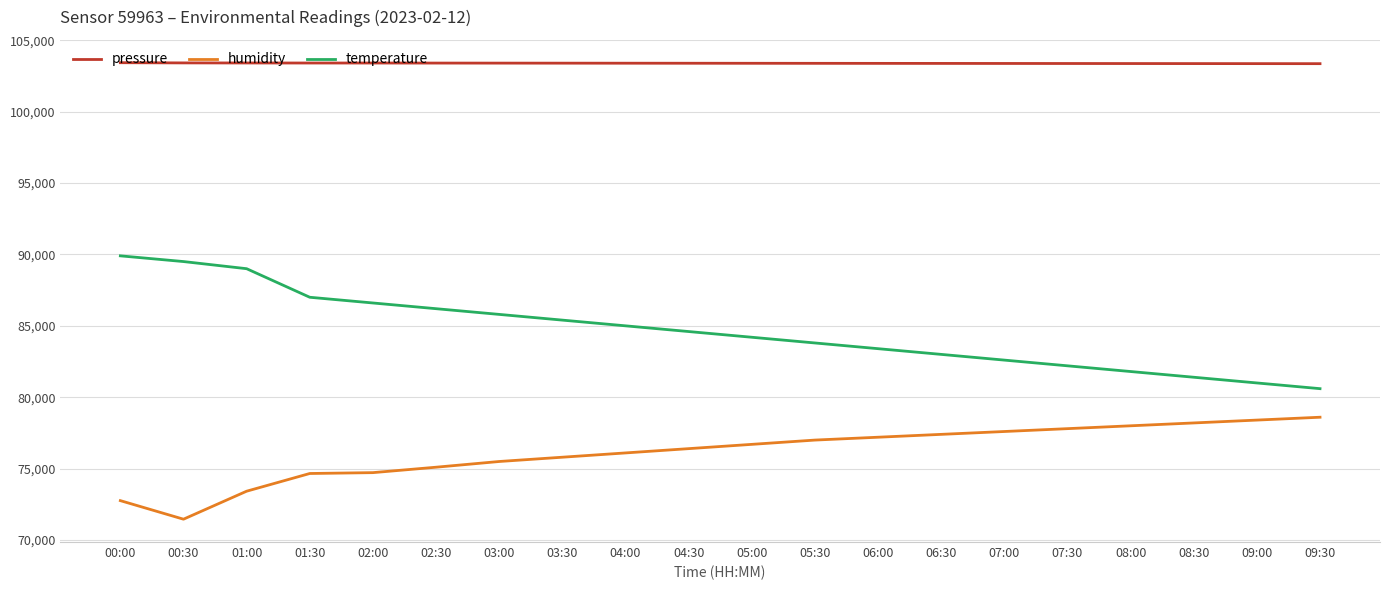

What is the difference between the maximum and minimum values in the temperature series?

9300.0